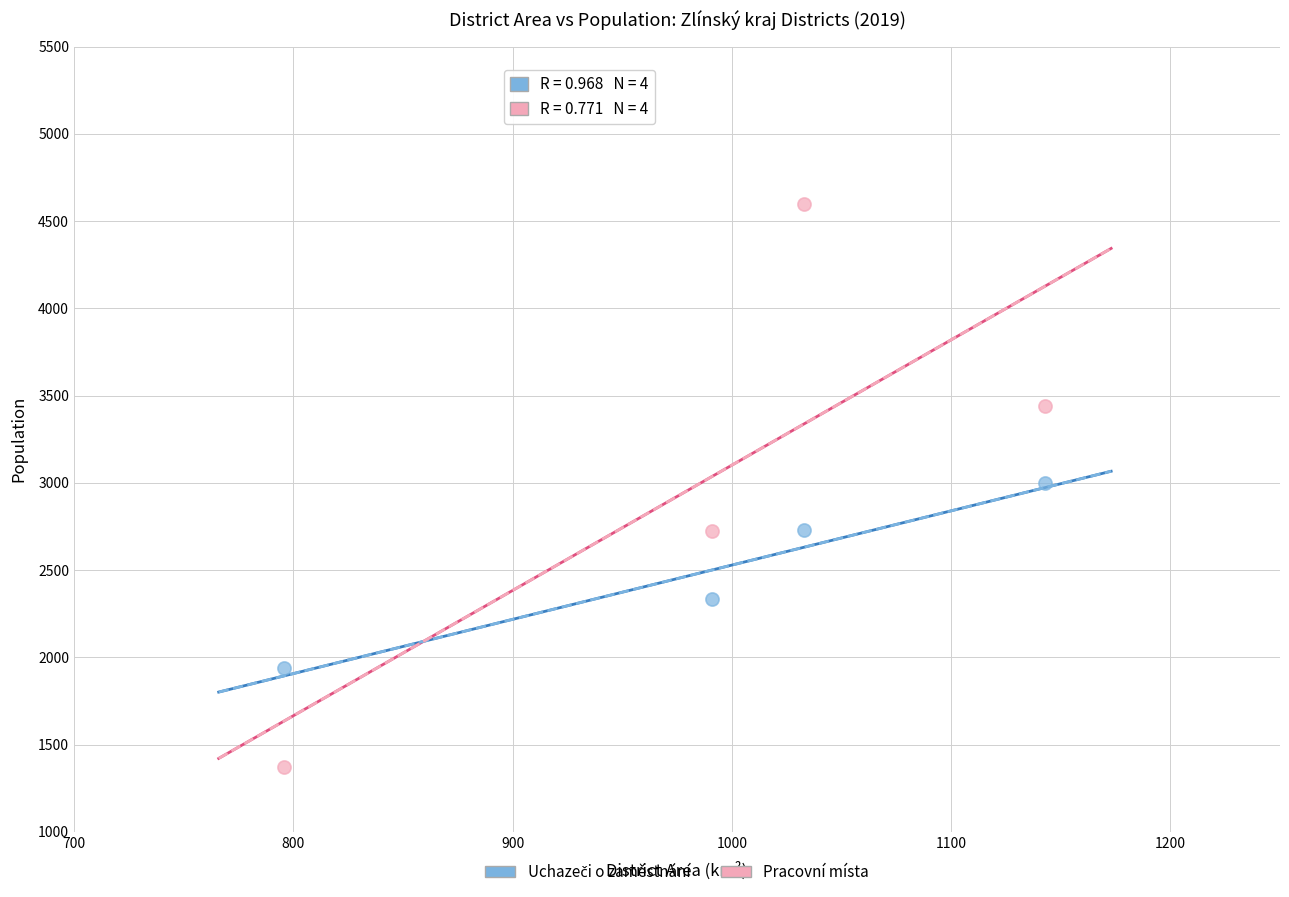

Across all data points, what is the range of Y values (max minus min)?

3224